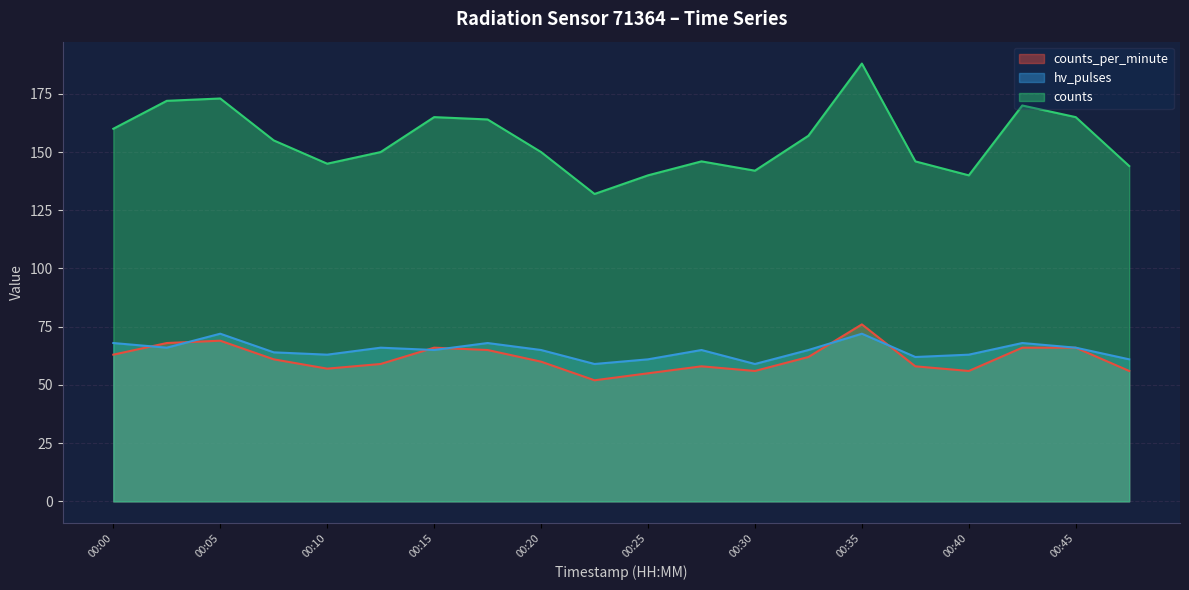

What is the minimum value for counts_per_minute?

52